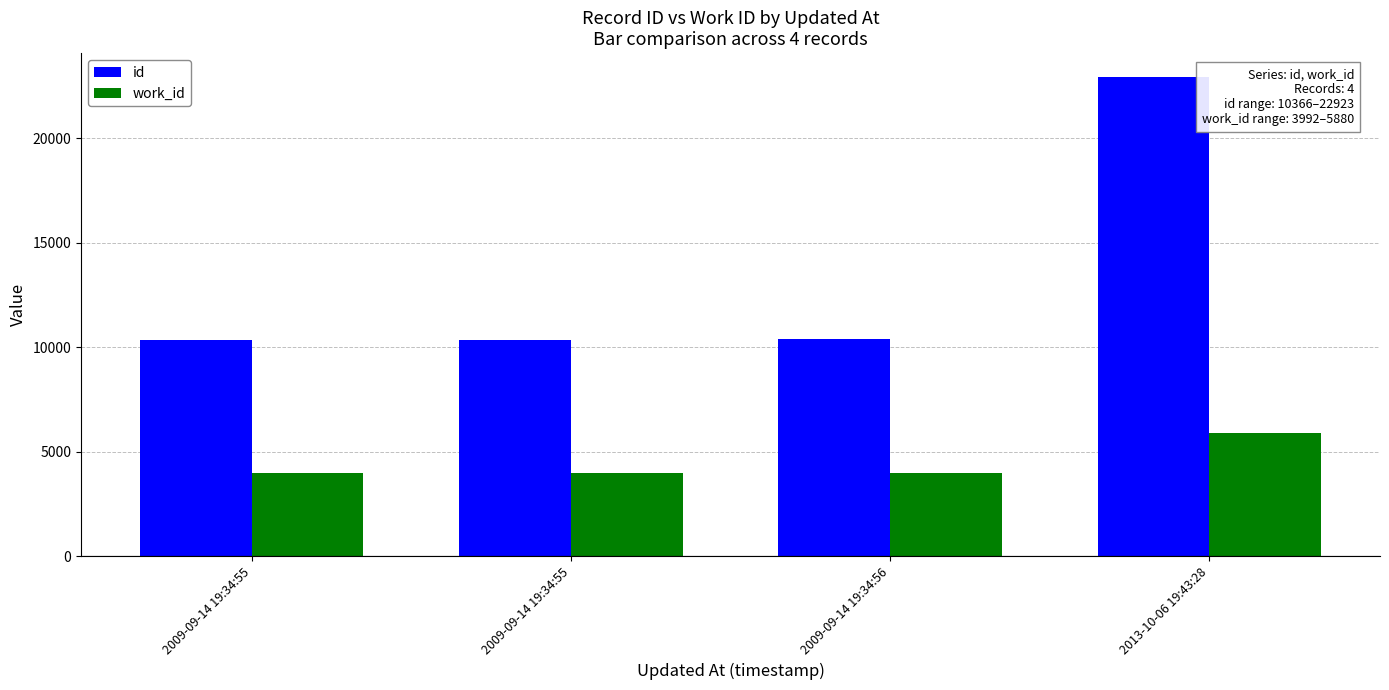

Are the bars horizontal?

No